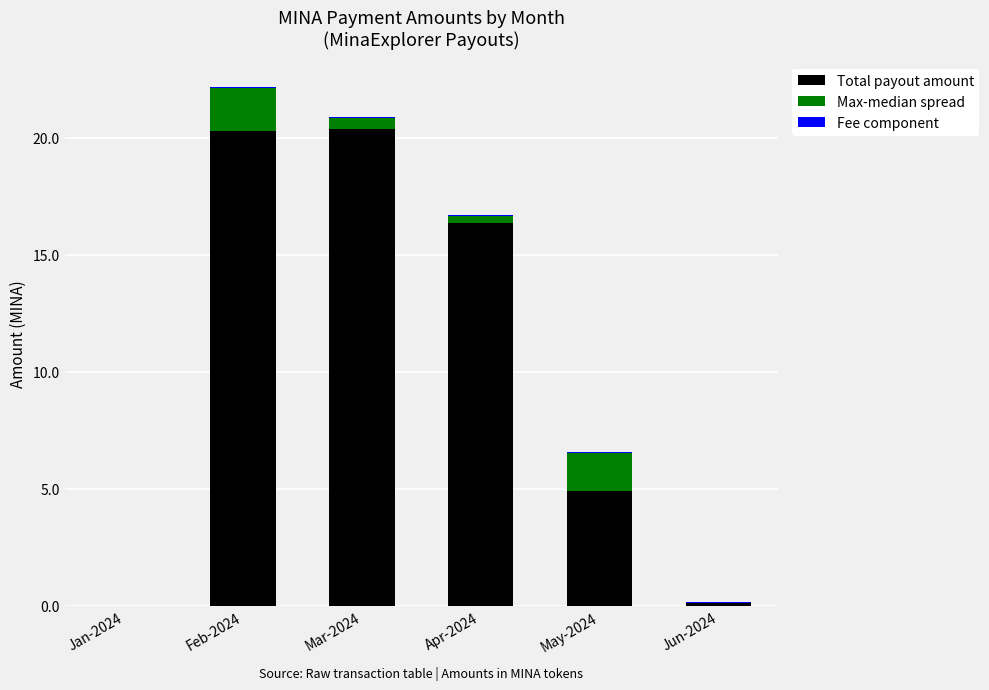

What is the maximum value for Total payout amount?

20.4